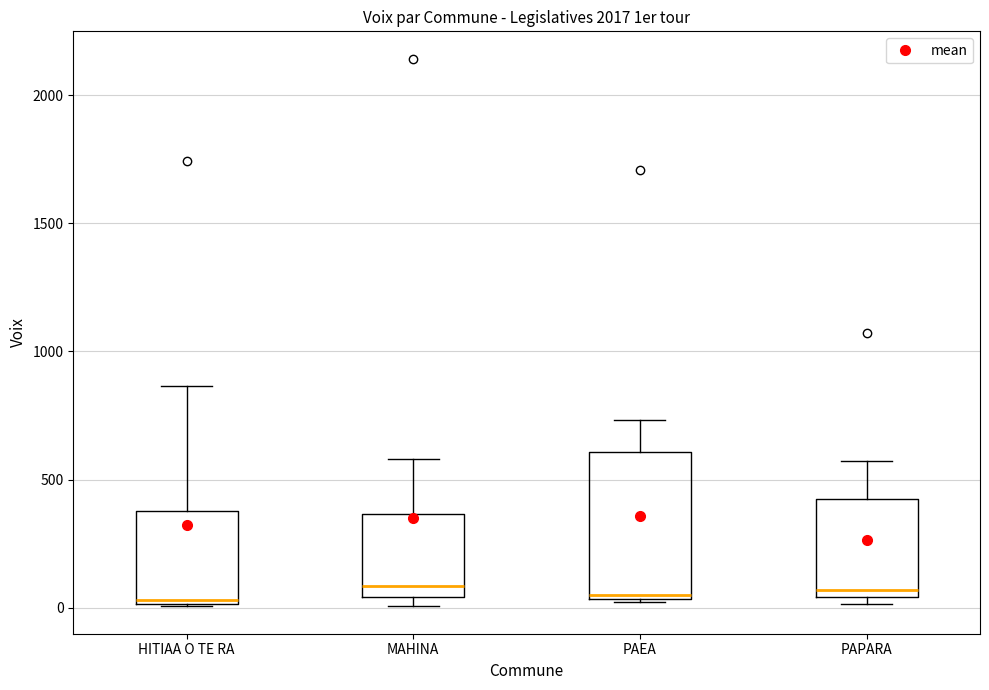

Where does the upper whisker of the box for PAPARA end on the y-axis? The values are not printed on the chart, so give them approximately, as read against the axis.

550